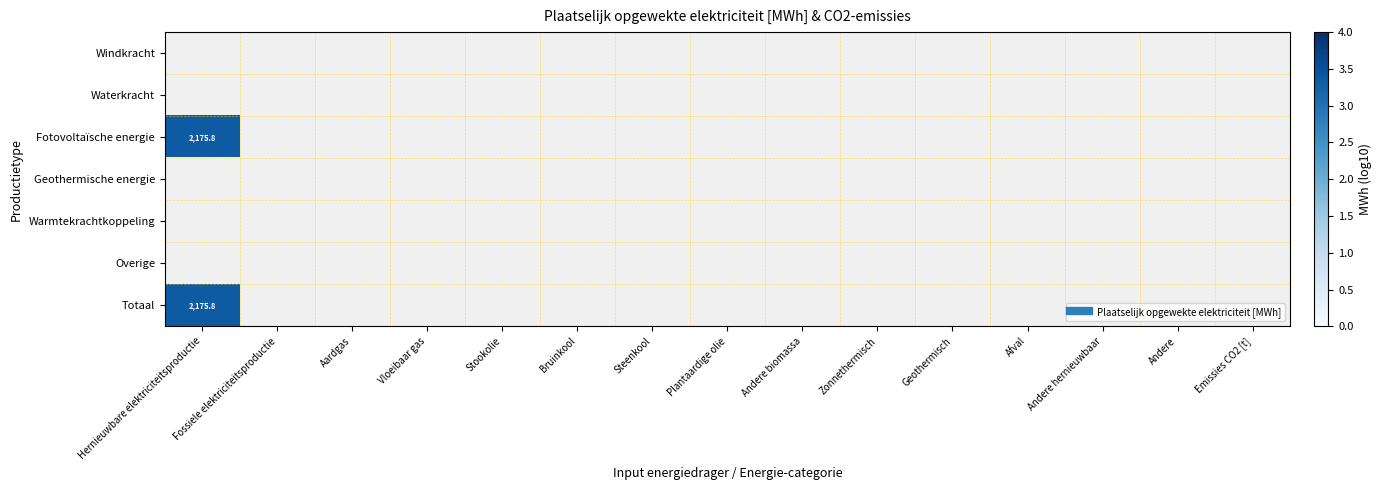

Count the number of data series in this chart.

7